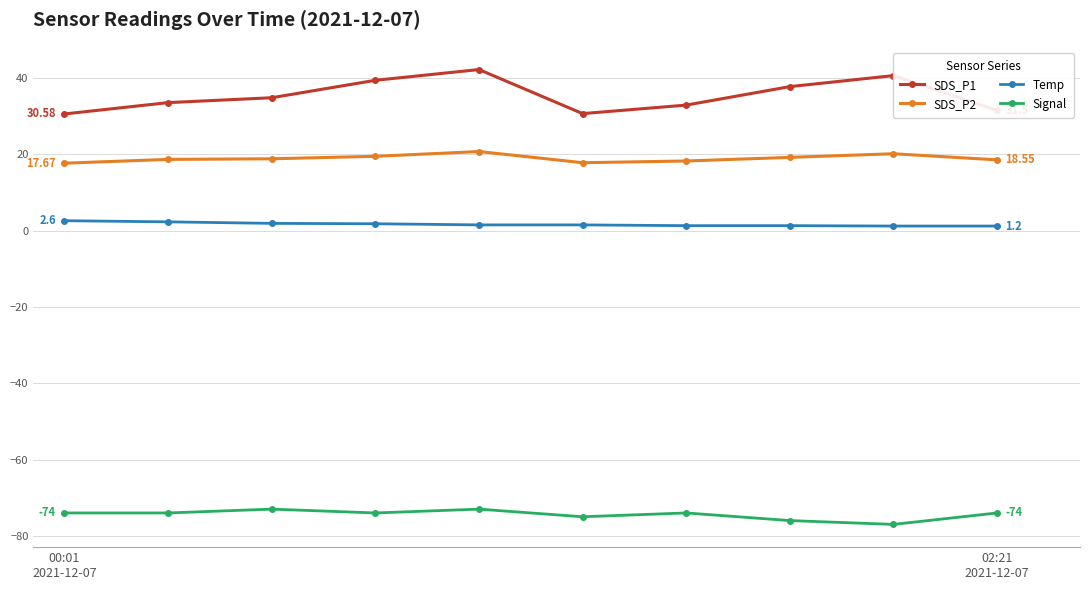

List the series in order of their peak value, lowest first.

Signal, Temp, SDS_P2, SDS_P1